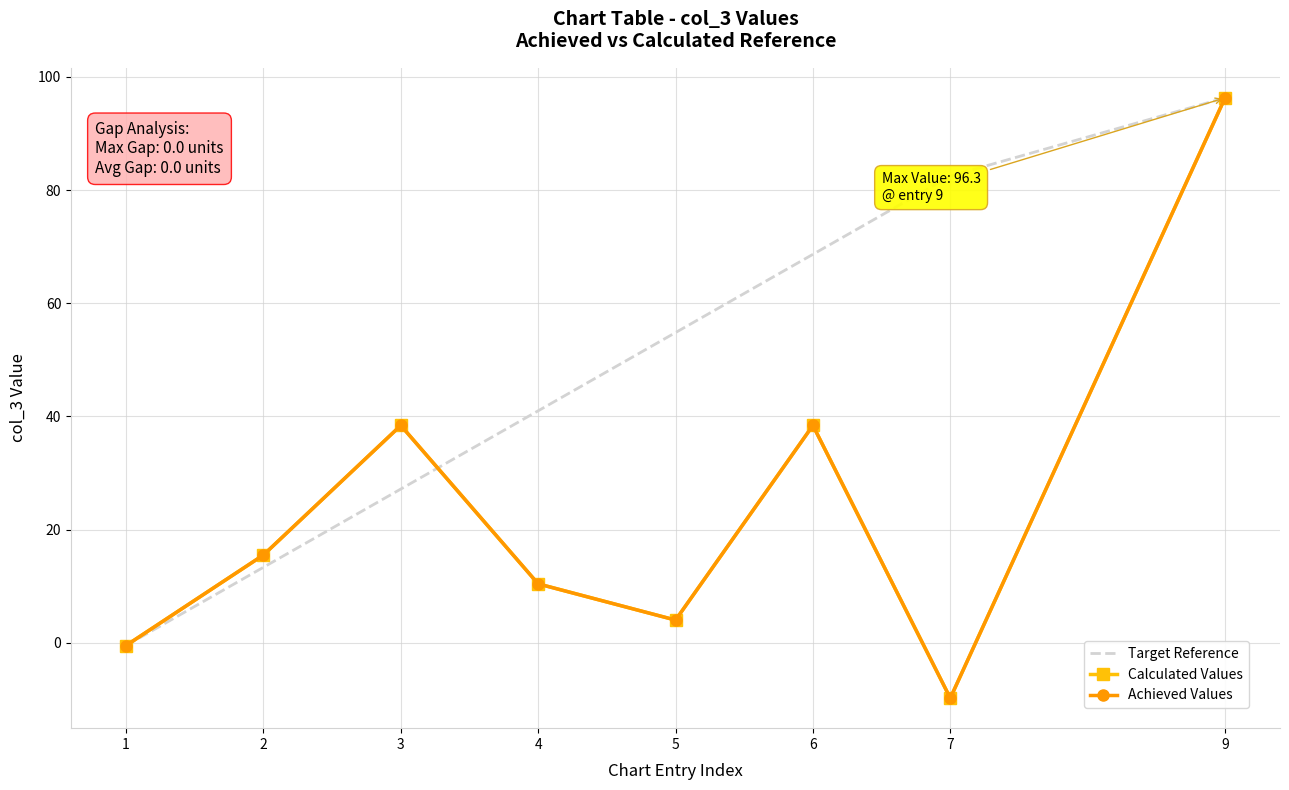

True or false: Target Reference has more than 0 interior local peaks.

False